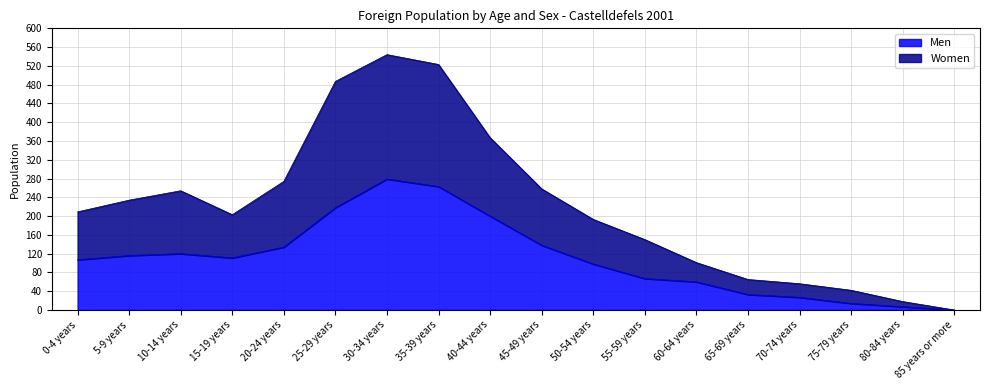

How many data points in Women are less than 209?

9